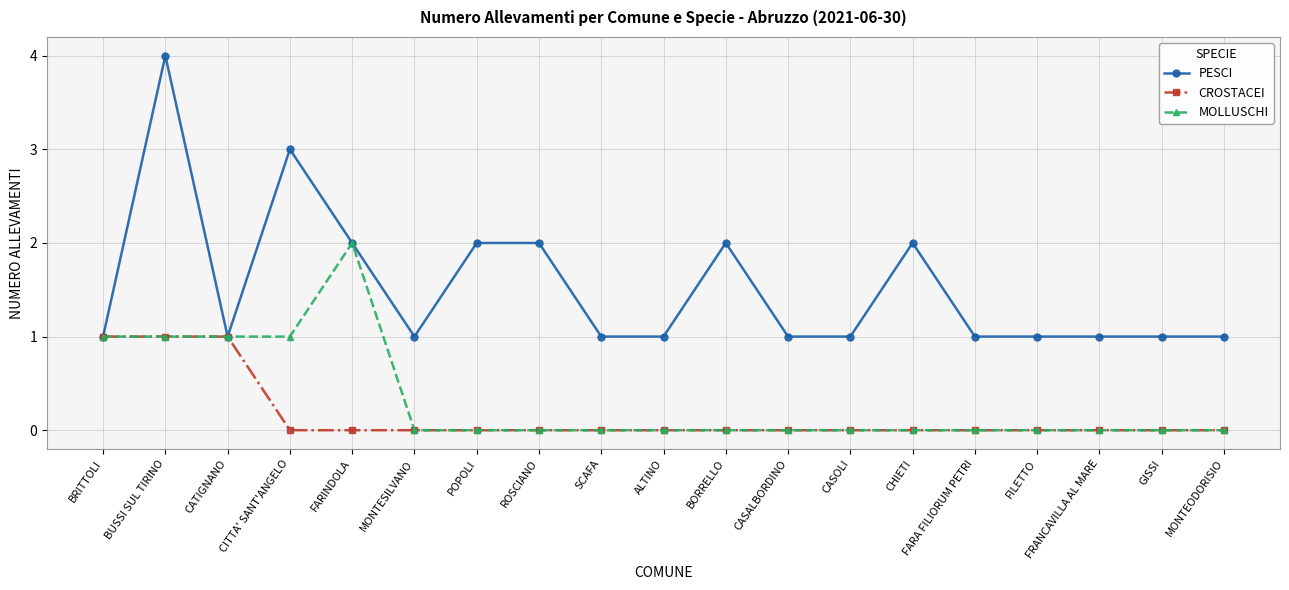

Reading right to left, what are all the values shown in this chart?

PESCI: MONTEODORISIO=1	GISSI=1	FRANCAVILLA AL MARE=1	FILETTO=1	FARA FILIORUM PETRI=1	CHIETI=2	CASOLI=1	CASALBORDINO=1	BORRELLO=2	ALTINO=1	SCAFA=1	ROSCIANO=2	POPOLI=2	MONTESILVANO=1	FARINDOLA=2	CITTA' SANT'ANGELO=3	CATIGNANO=1	BUSSI SUL TIRINO=4	BRITTOLI=1
CROSTACEI: MONTEODORISIO=0	GISSI=0	FRANCAVILLA AL MARE=0	FILETTO=0	FARA FILIORUM PETRI=0	CHIETI=0	CASOLI=0	CASALBORDINO=0	BORRELLO=0	ALTINO=0	SCAFA=0	ROSCIANO=0	POPOLI=0	MONTESILVANO=0	FARINDOLA=0	CITTA' SANT'ANGELO=0	CATIGNANO=1	BUSSI SUL TIRINO=1	BRITTOLI=1
MOLLUSCHI: MONTEODORISIO=0	GISSI=0	FRANCAVILLA AL MARE=0	FILETTO=0	FARA FILIORUM PETRI=0	CHIETI=0	CASOLI=0	CASALBORDINO=0	BORRELLO=0	ALTINO=0	SCAFA=0	ROSCIANO=0	POPOLI=0	MONTESILVANO=0	FARINDOLA=2	CITTA' SANT'ANGELO=1	CATIGNANO=1	BUSSI SUL TIRINO=1	BRITTOLI=1